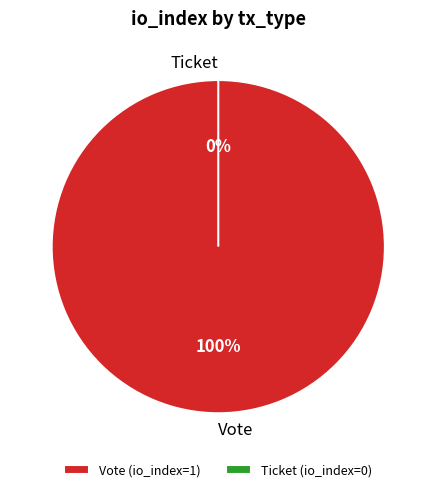

To the nearest percent, what is the difference between the largest and smallest slice percentages?

100%